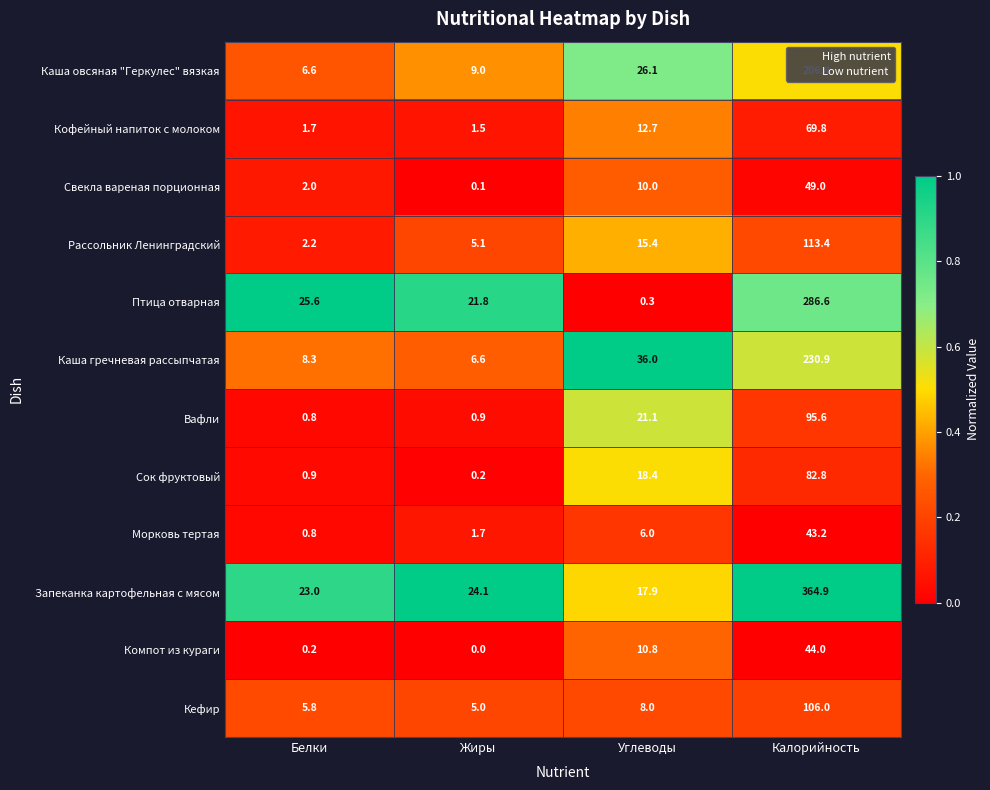

What is the difference between the Каша гречневая рассыпчатая values at Жиры and Калорийность?

224.3